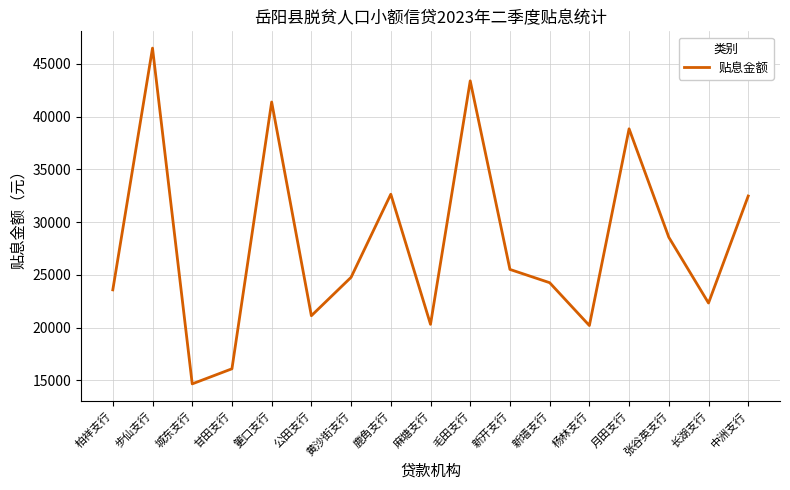

The chart shows a value of 28563.6 at 张谷英支行. True or false?

True